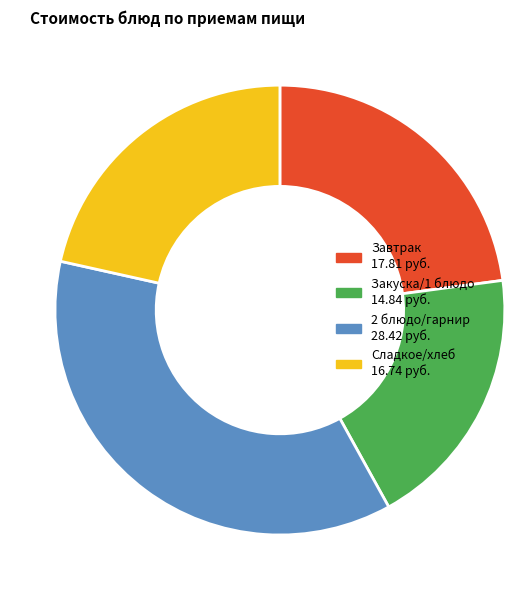

Does any single category account for the majority?

No